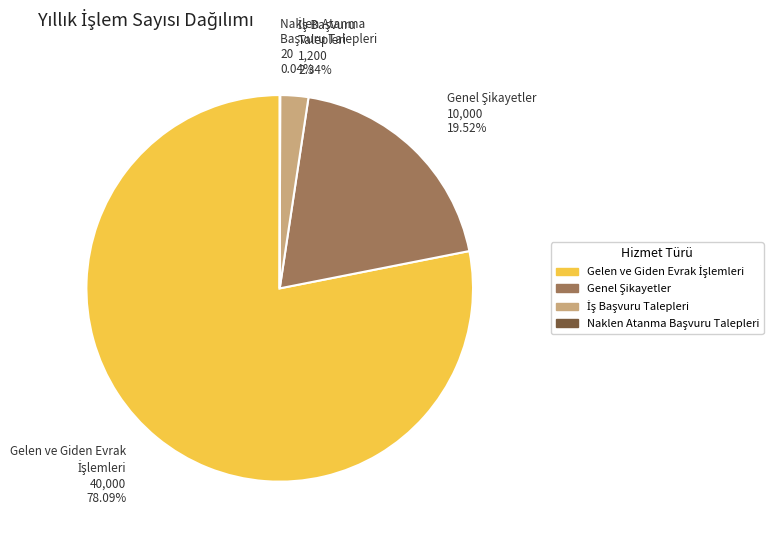

Is there any slice that represents more than half of the pie?

Yes